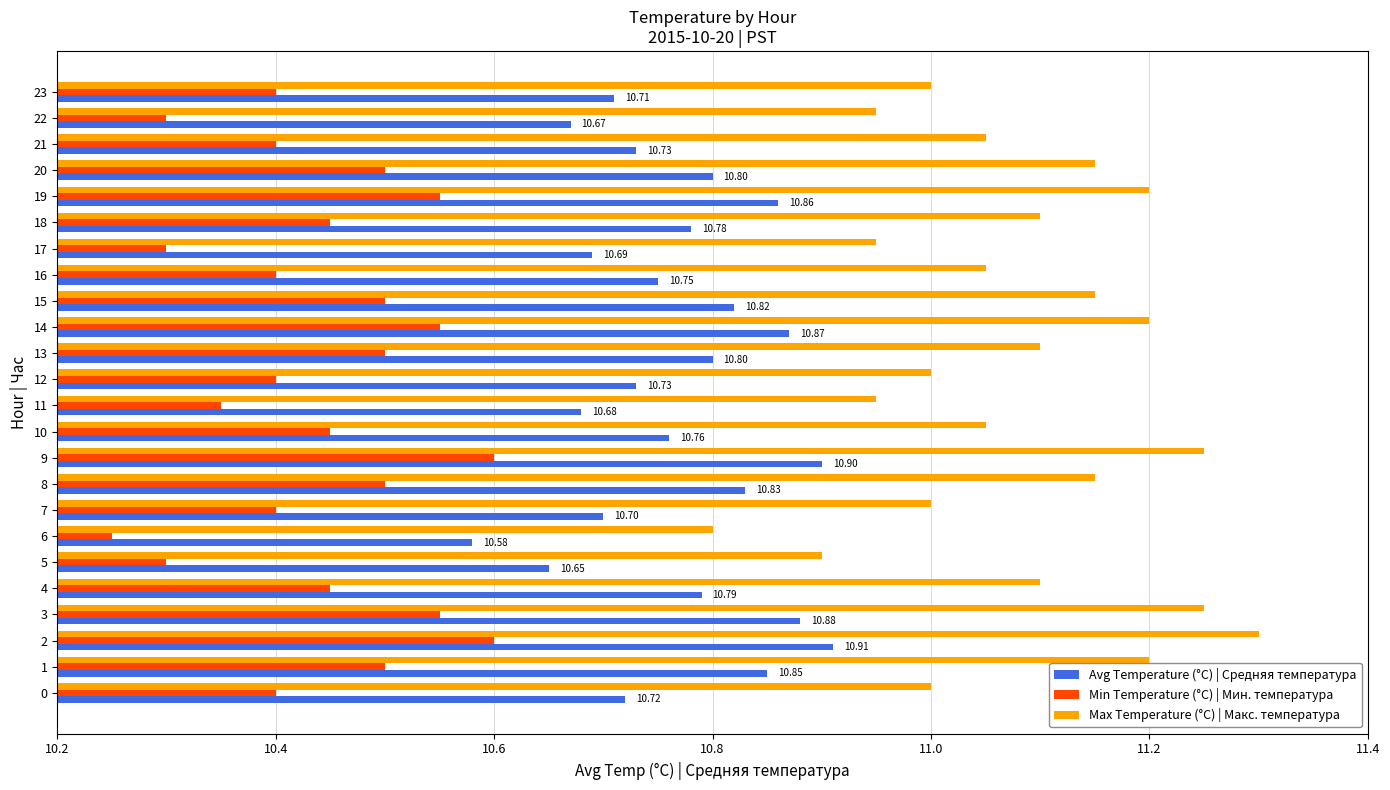

List the series in order of their peak value, lowest first.

Min Temperature (°C) | Мин. температура, Avg Temperature (°C) | Средняя температура, Max Temperature (°C) | Макс. температура